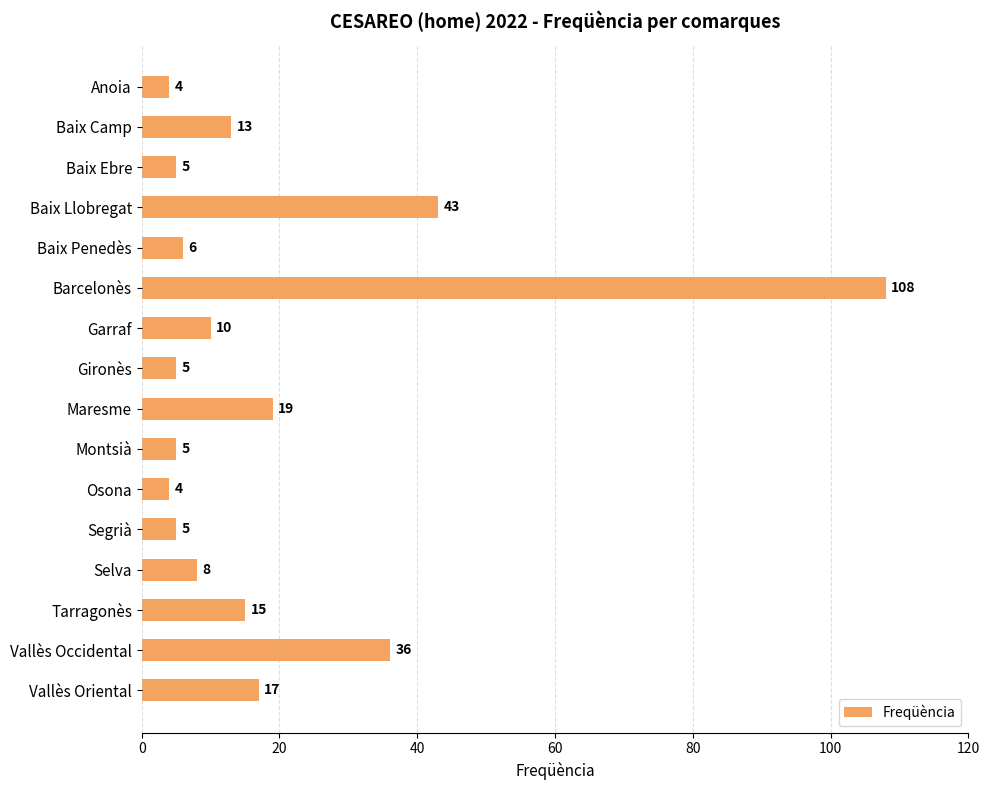

The chart shows a value of 19 at Maresme. True or false?

True